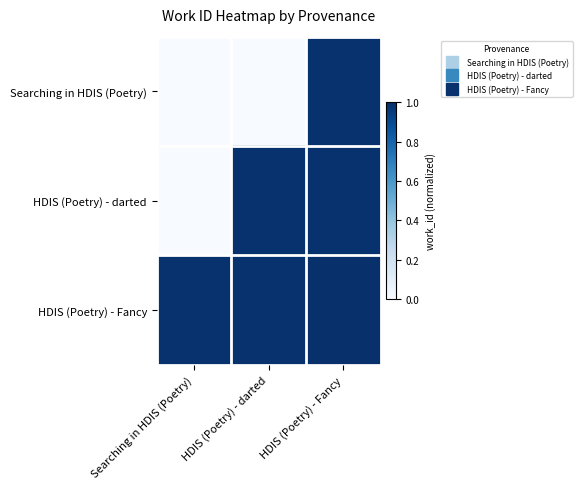

Between Searching in HDIS (Poetry) and HDIS (Poetry) - darted, which series saw the biggest shift?

HDIS (Poetry) - darted